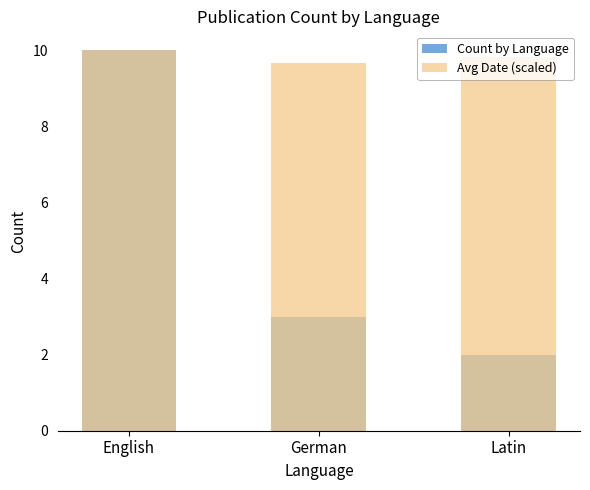

At English, list the series in order from smallest to largest.

Count by Language, Avg Date (scaled)